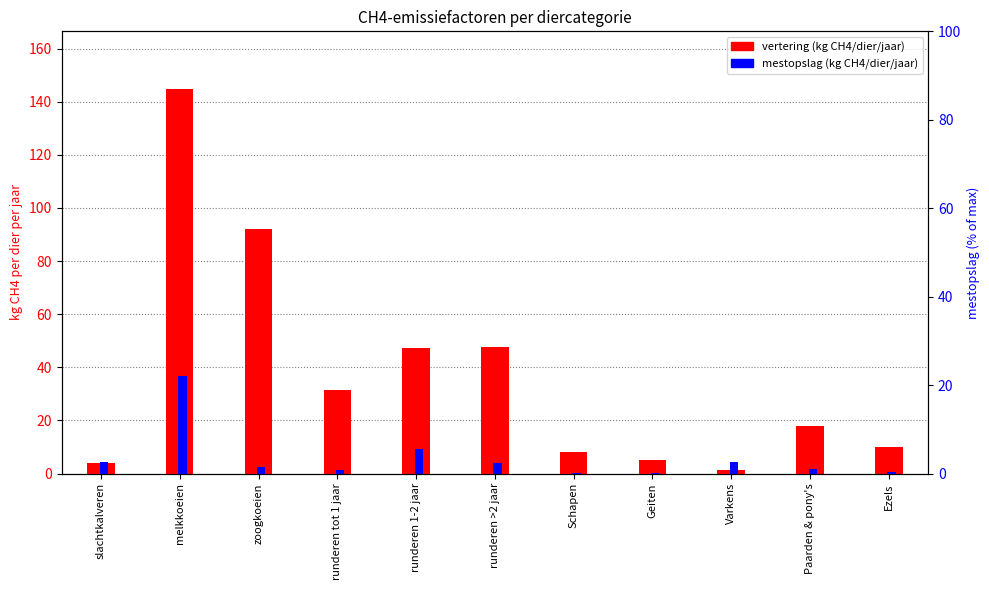

What are all the series names shown in the legend?

vertering (kg CH4/dier/jaar), mestopslag (kg CH4/dier/jaar)